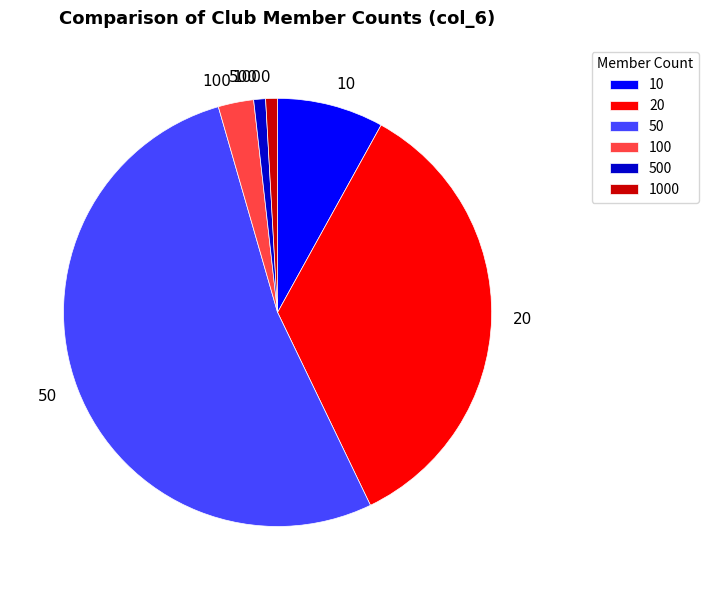

Between 20 and 100, which is larger?

20